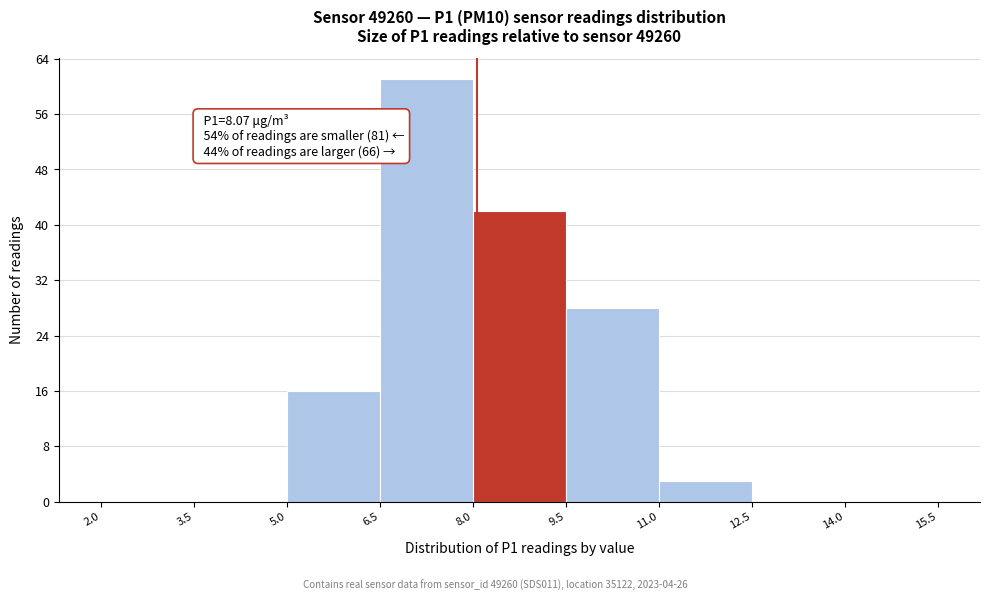

Which range on the x-axis has the tallest bar?

6.5 to 8.0